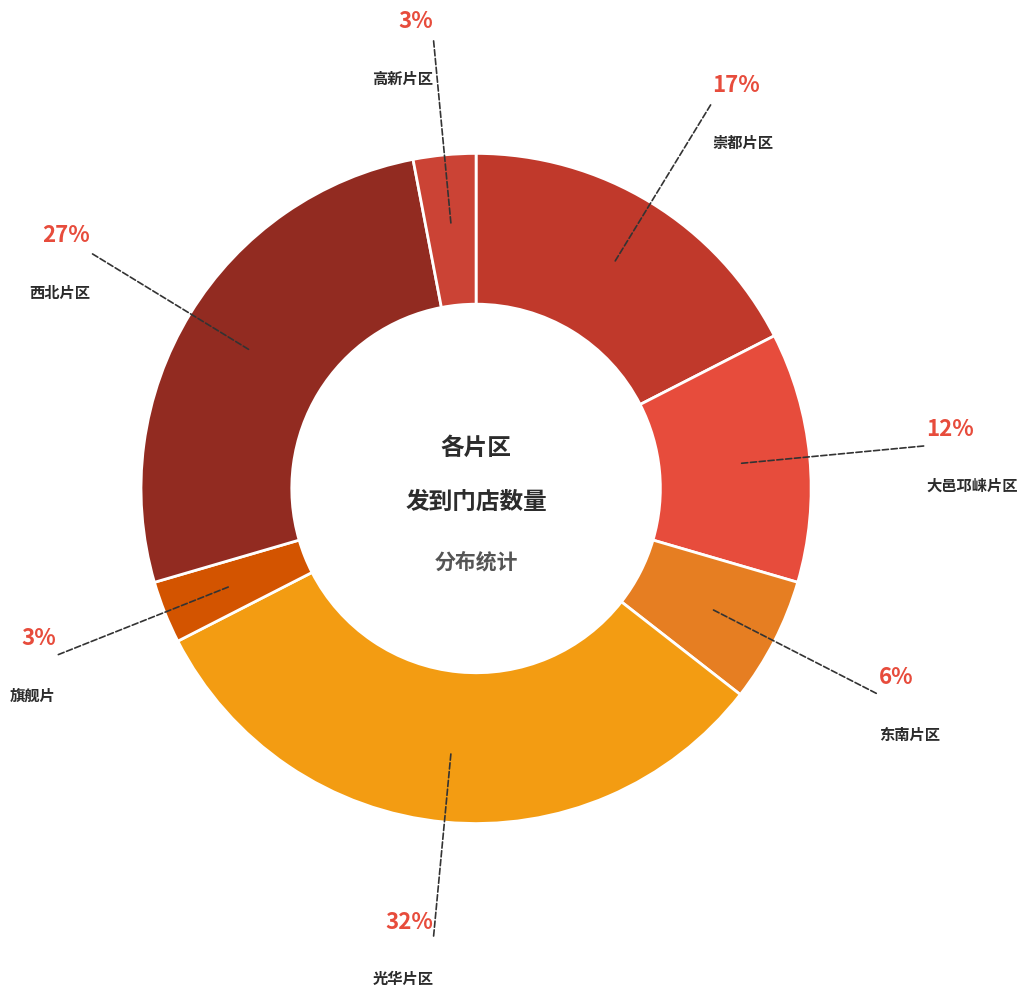

Which has a higher value, 东南片区 or 光华片区?

光华片区